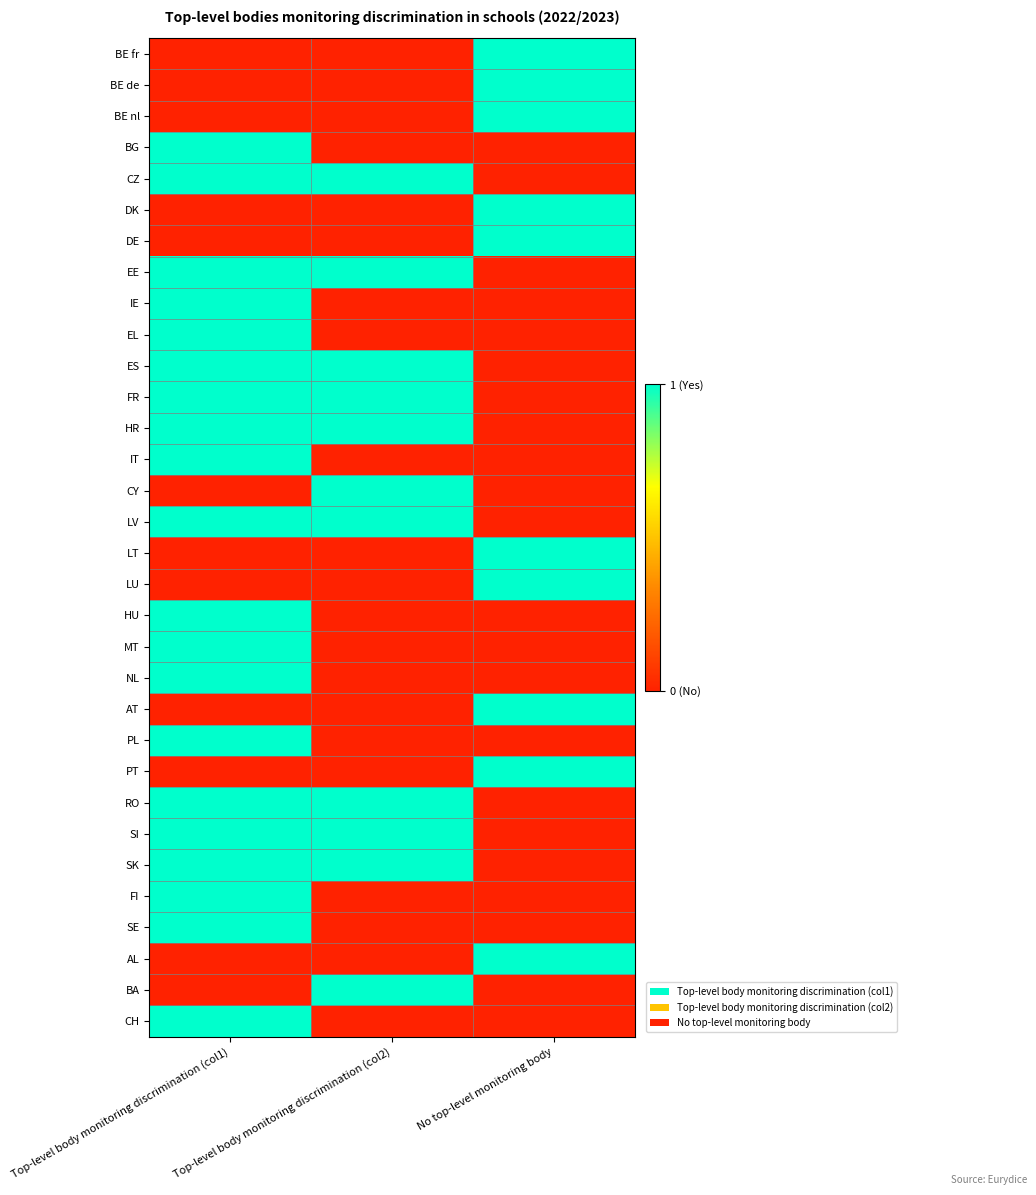

What is the total value across all series at No top-level monitoring body?

10